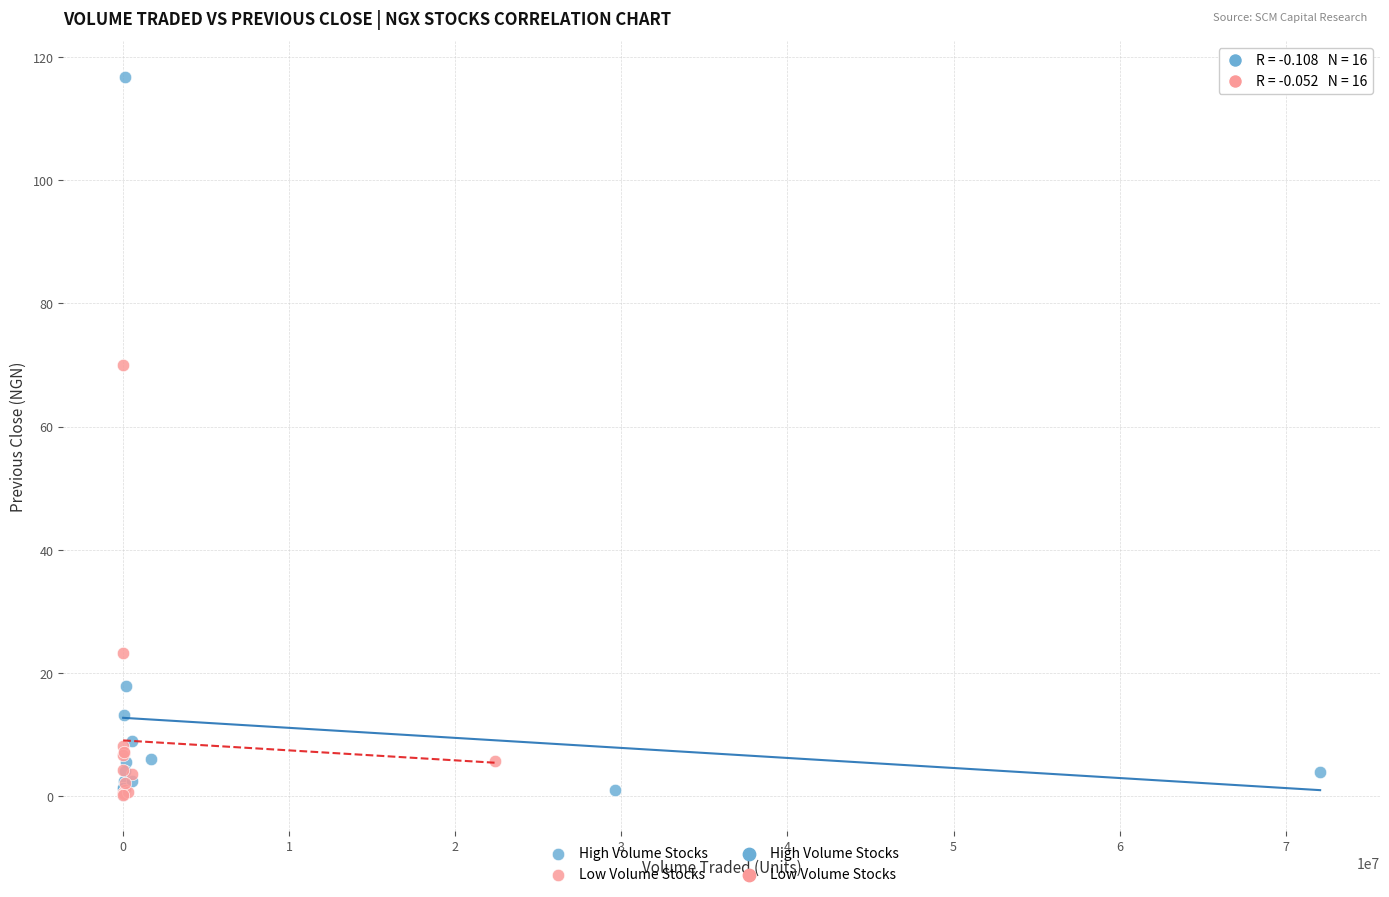

Which series has the widest spread of Y values?

High Volume Stocks